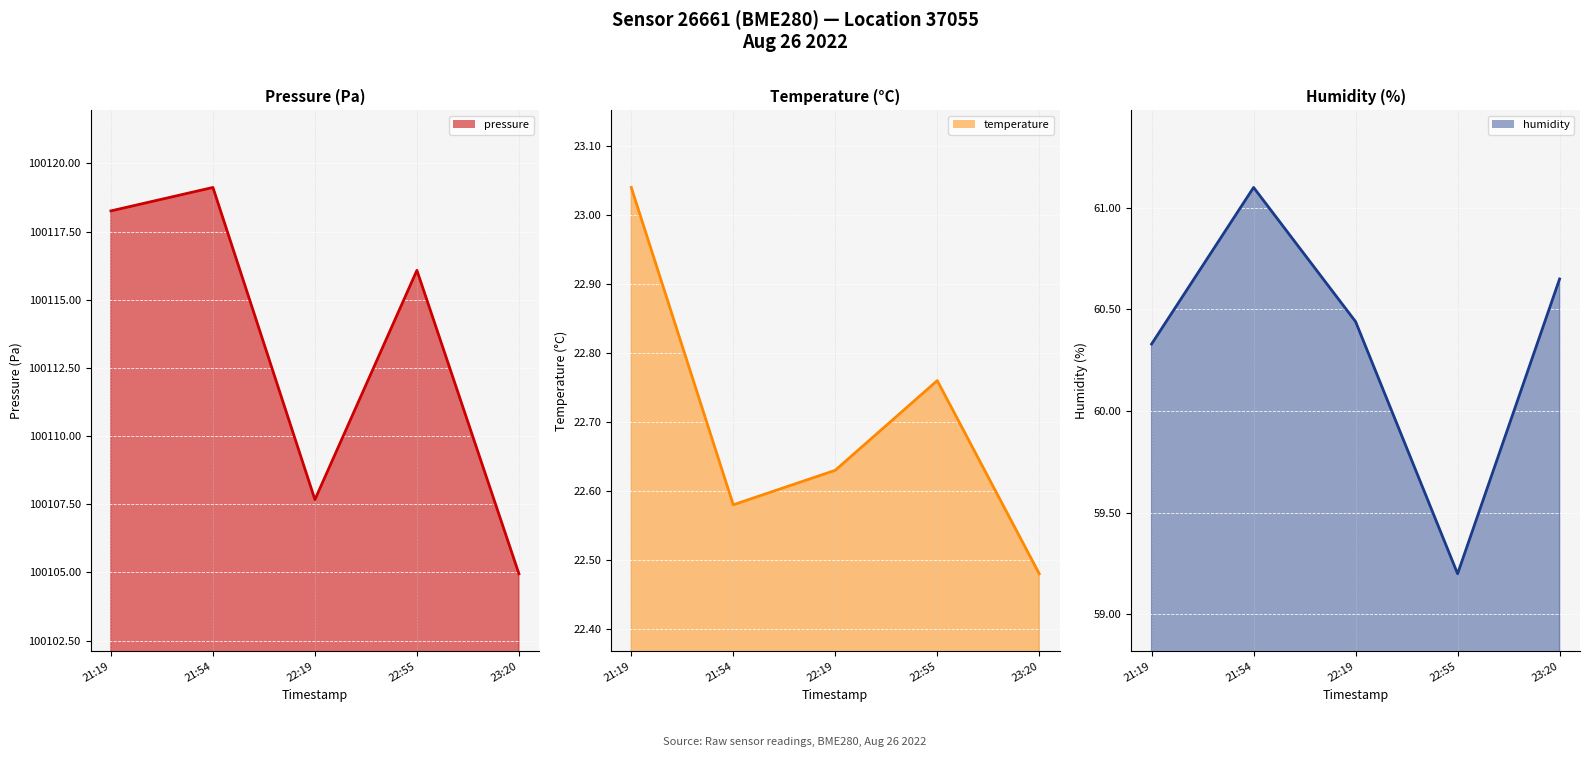

How many data points in humidity (line) are less than 60?

1